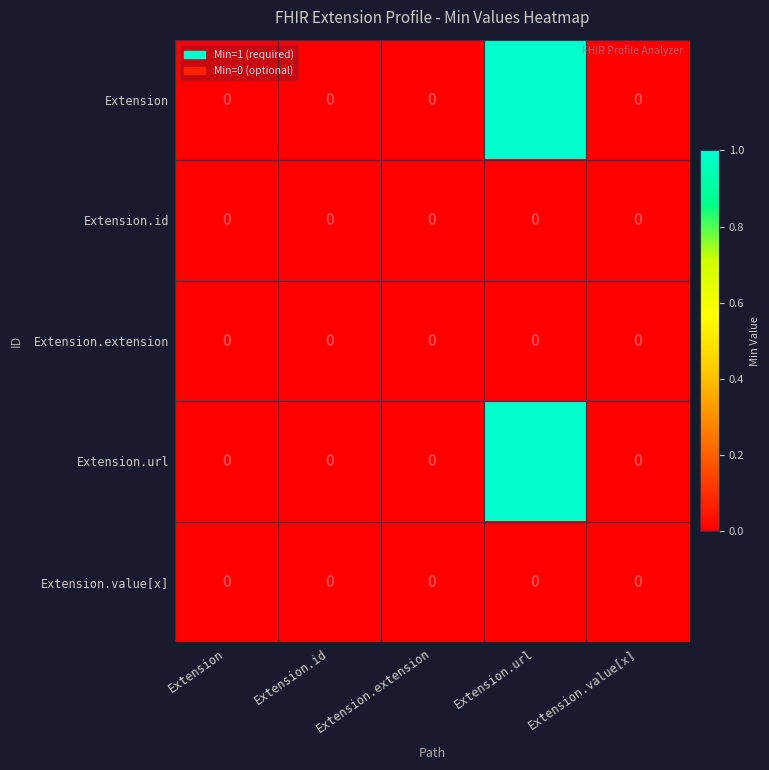

The Extension series shows 1 at Extension.extension. True or false?

False